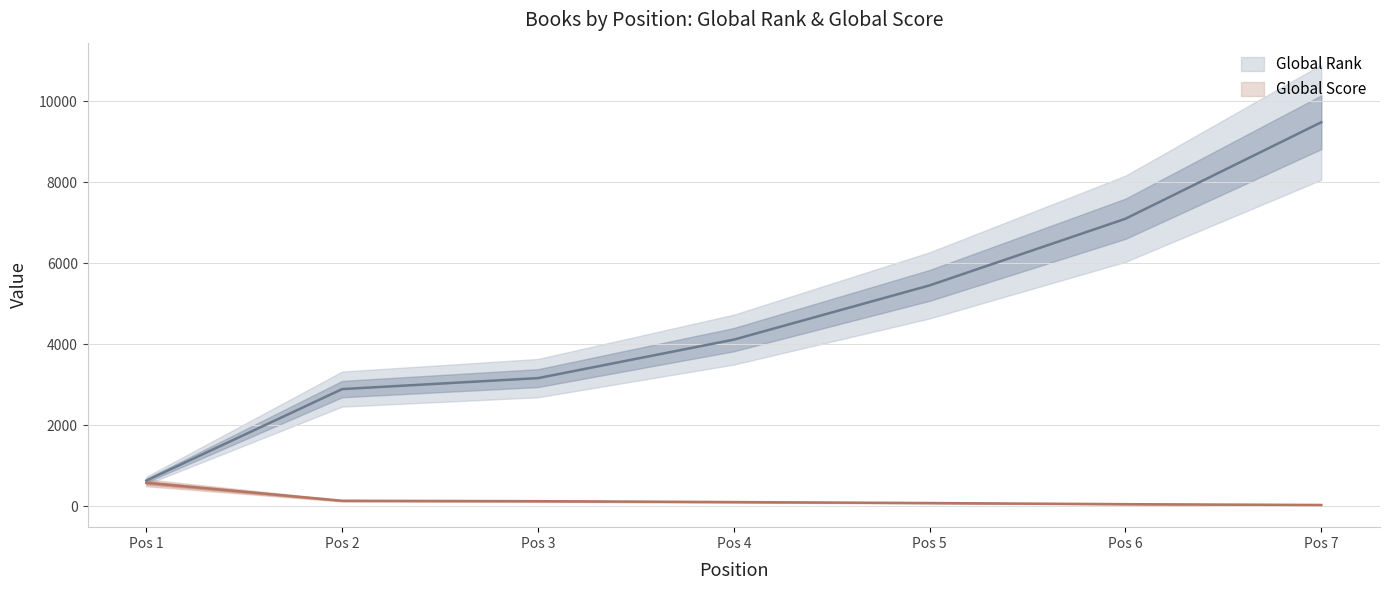

True or false: Global Rank and Global Score cross at least once.

False